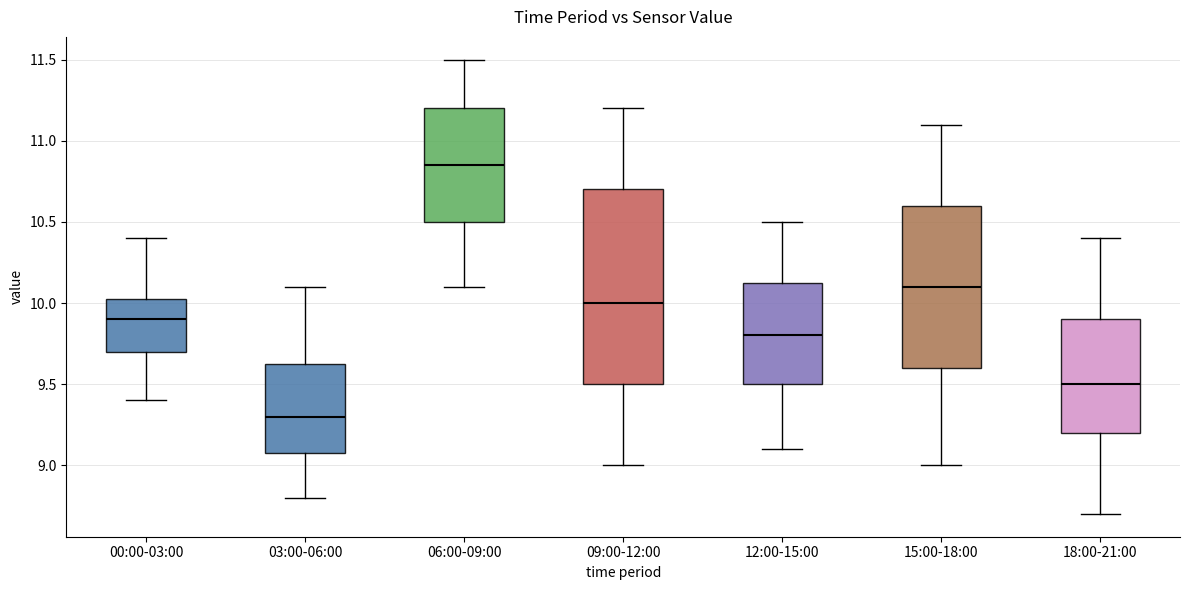

Which box is the tallest, from its lower edge to its upper edge?

09:00-12:00